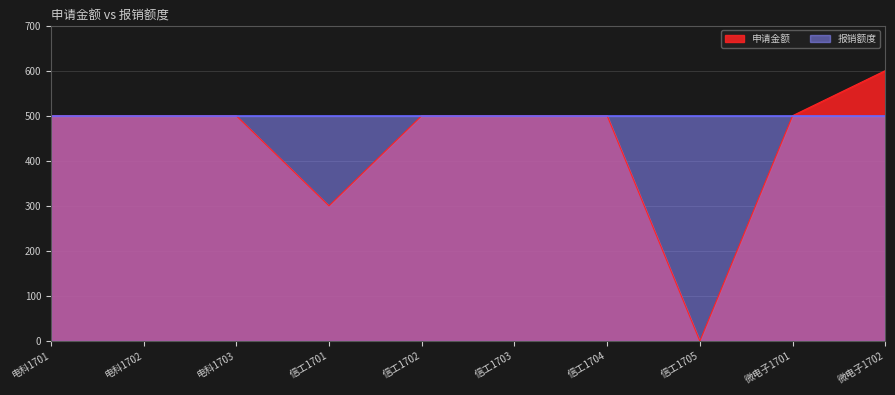

What is the average value?

440